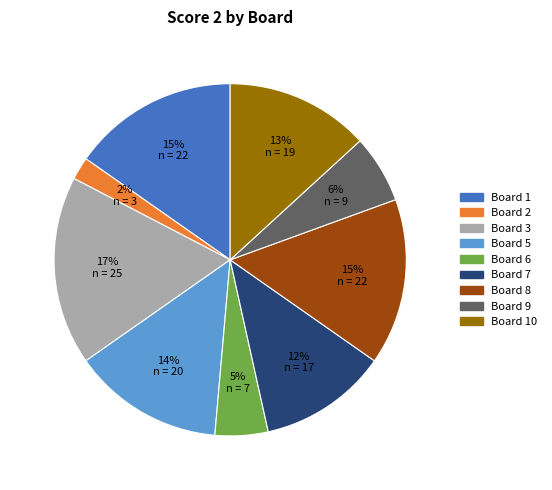

Is there any slice that represents more than half of the pie?

No